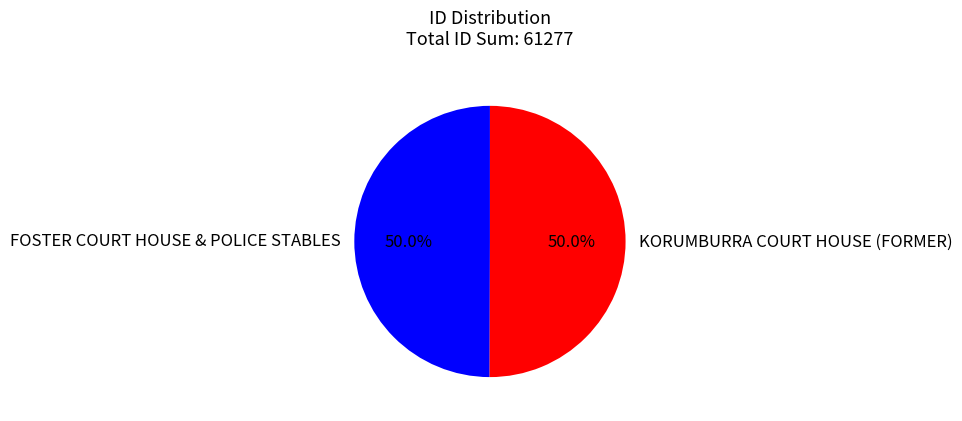

To the nearest percent, what is the combined percentage of KORUMBURRA COURT HOUSE (FORMER) and FOSTER COURT HOUSE & POLICE STABLES?

100%